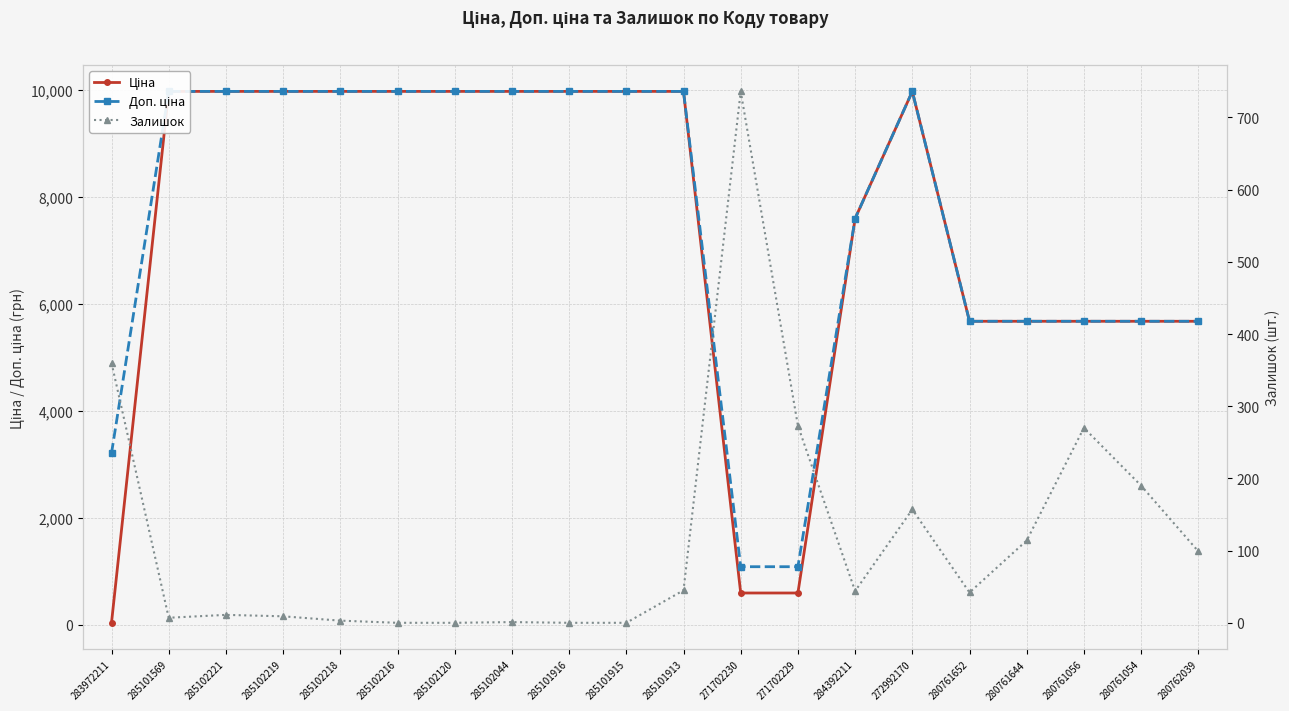

True or false: Ціна and Залишок cross at least once.

True